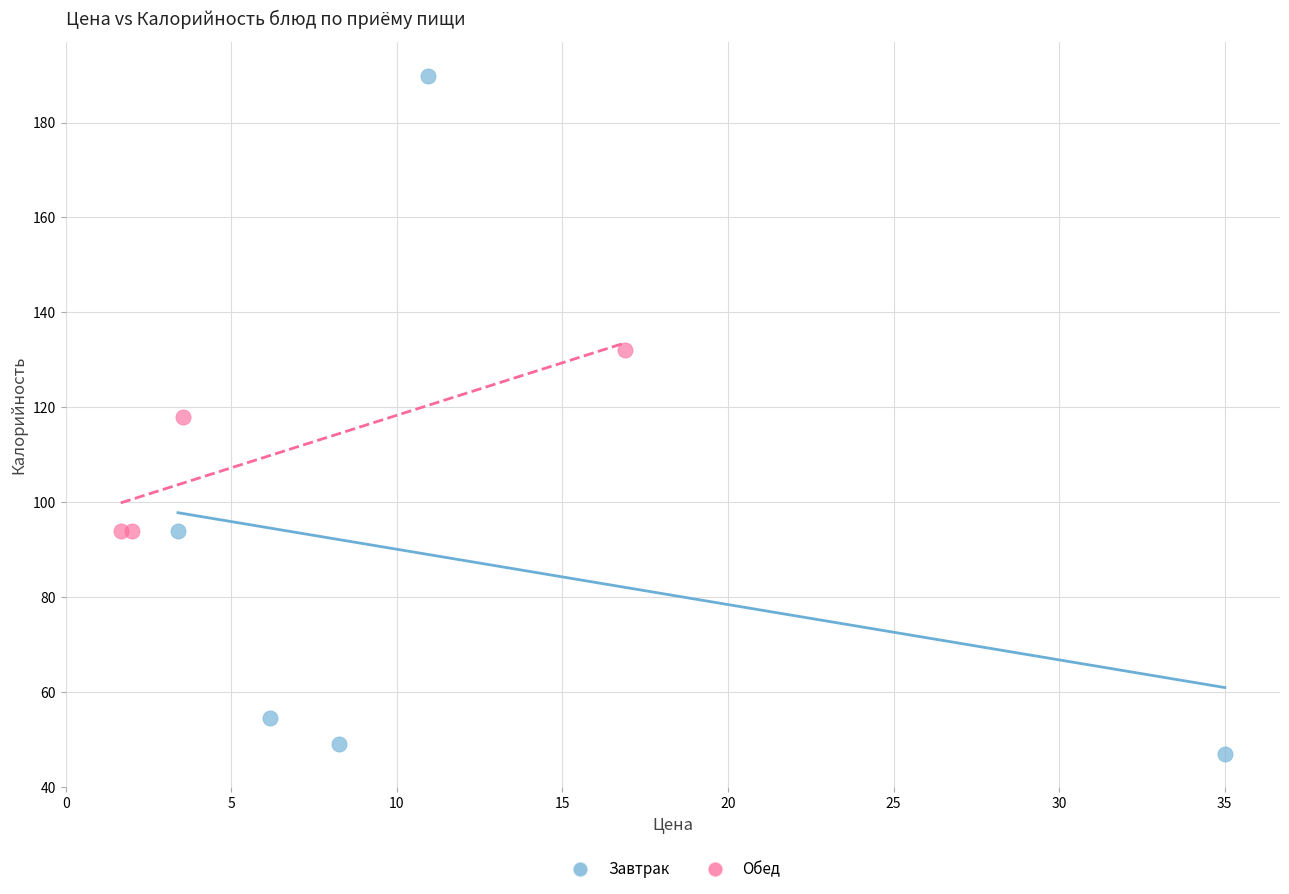

Which series contains the highest Y value?

Завтрак